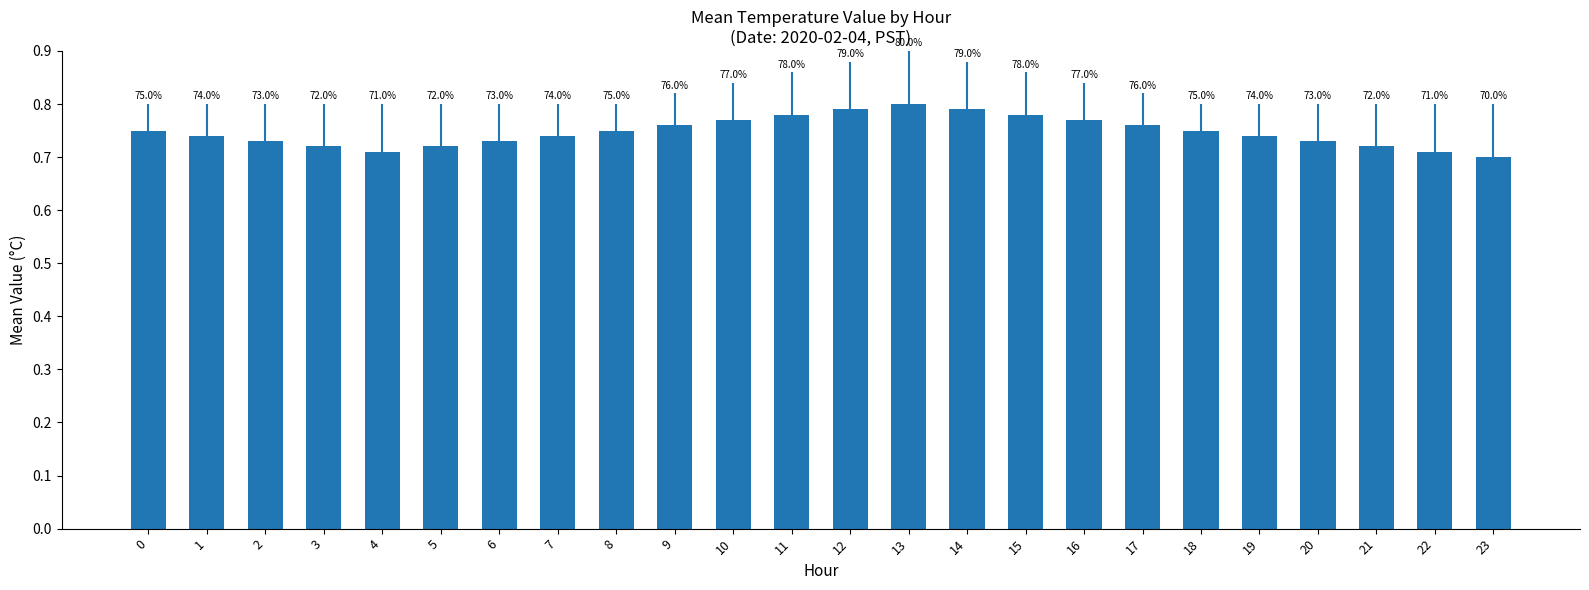

Reading left to right, what are all the values shown in this chart?

0.8	0.7	0.7	0.7	0.7	0.7	0.7	0.7	0.8	0.8	0.8	0.8	0.8	0.8	0.8	0.8	0.8	0.8	0.8	0.7	0.7	0.7	0.7	0.7